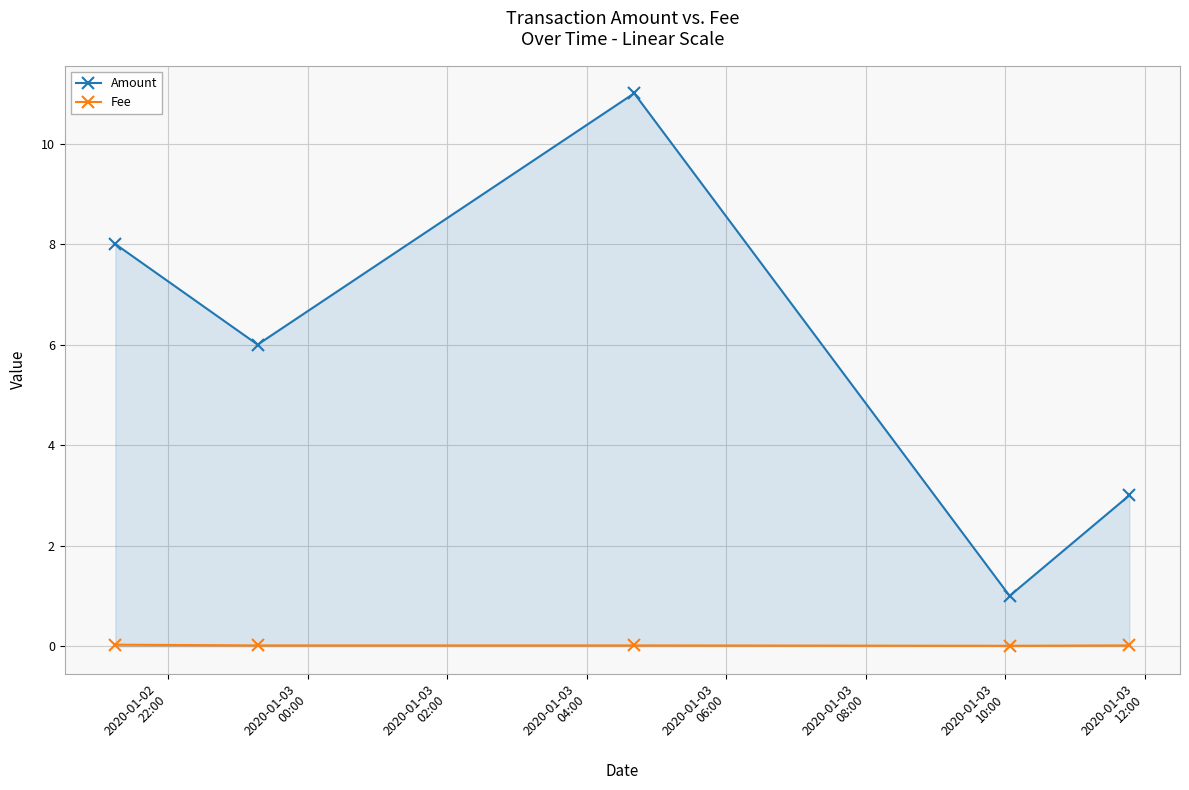

Count the number of categories in the chart.

5